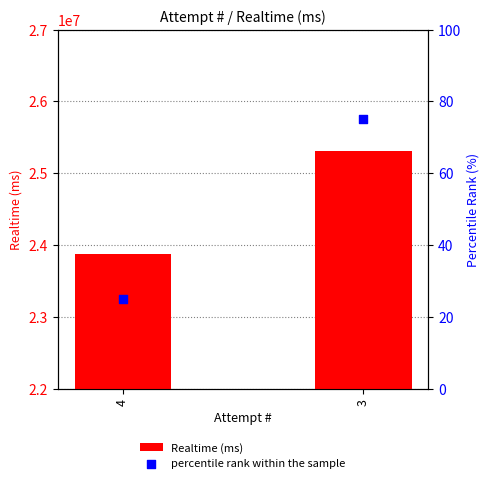

What are all the series names shown in the legend?

Realtime (ms), percentile rank within the sample